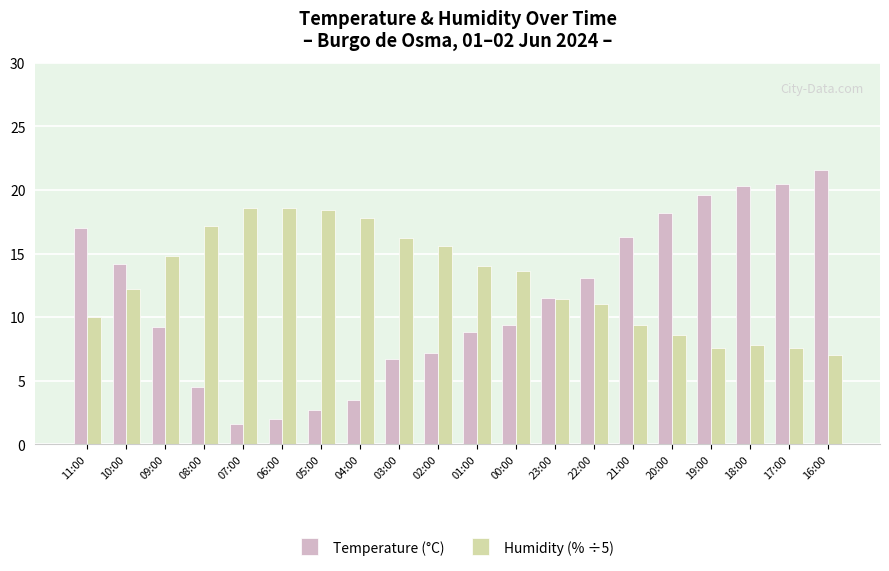

Which series changed the most between 03:00 and 17:00?

Temperature (°C)